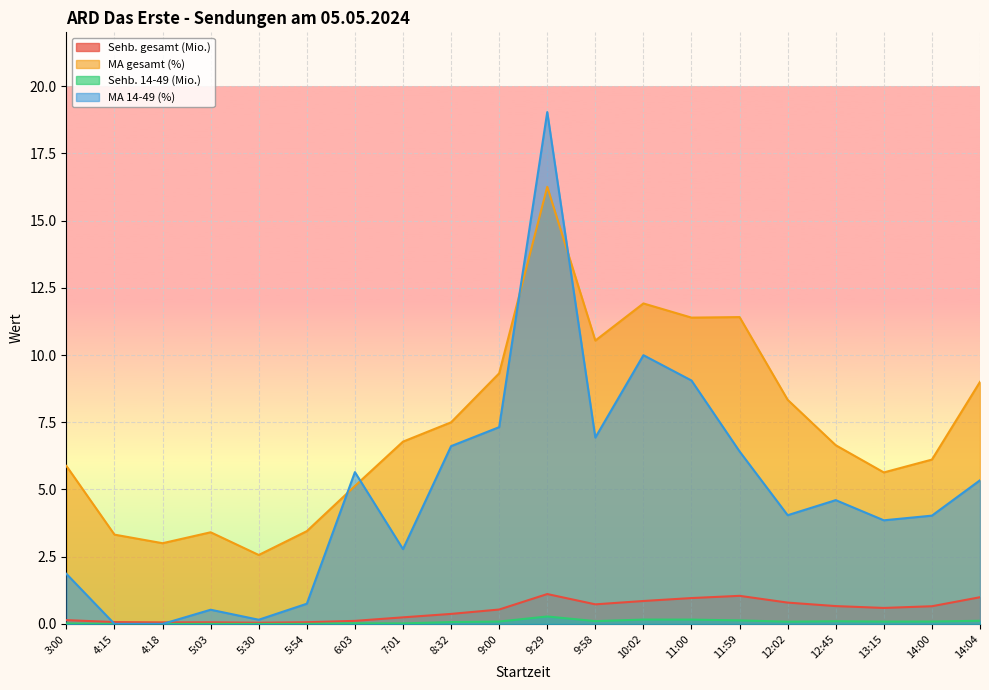

The Sehb. gesamt (Mio.) series shows 0.0 at 5:30. True or false?

False